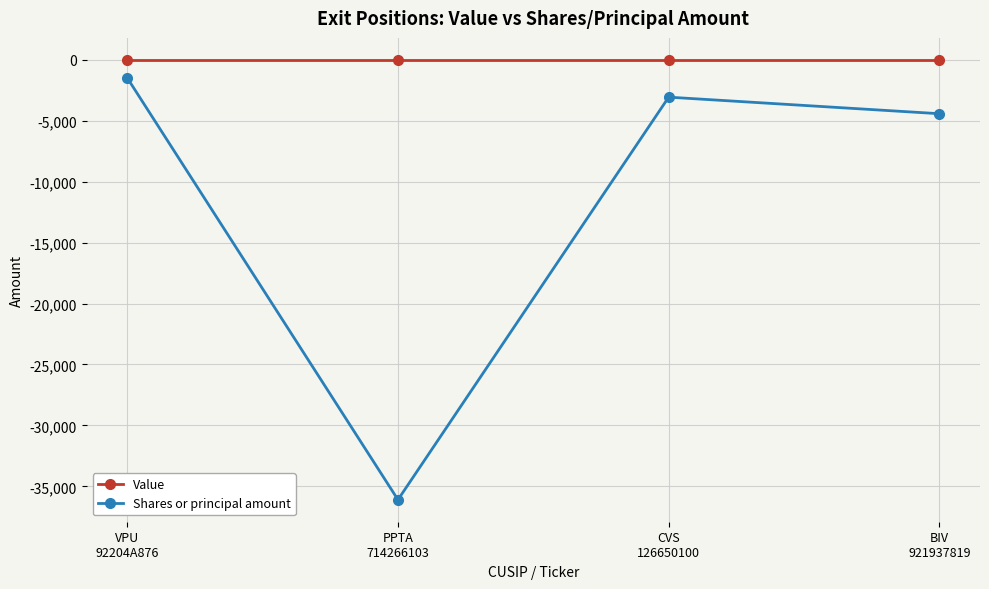

Reading left to right, what are all the values shown in this chart?

Value: 0	0	0	0
Shares or principal amount: -1480	-36100	-3059	-4418